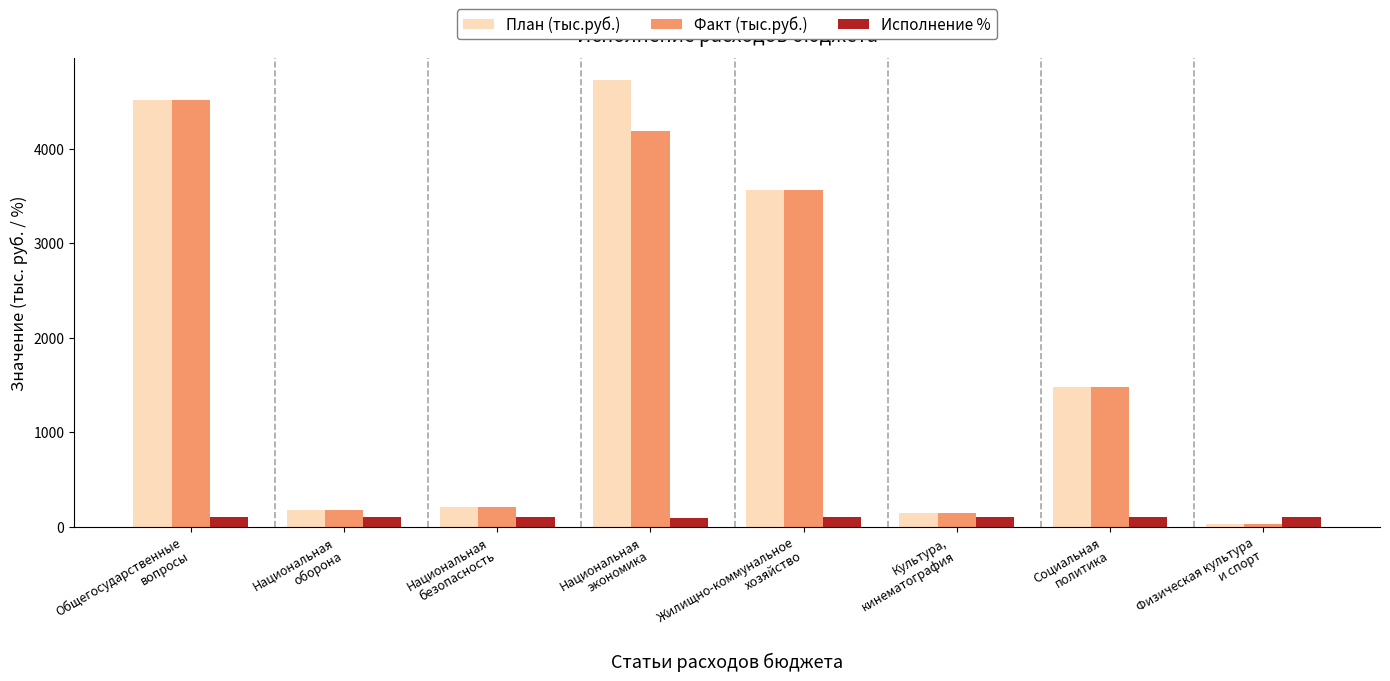

List the series in order of their peak value, lowest first.

Исполнение %, Факт (тыс.руб.), План (тыс.руб.)